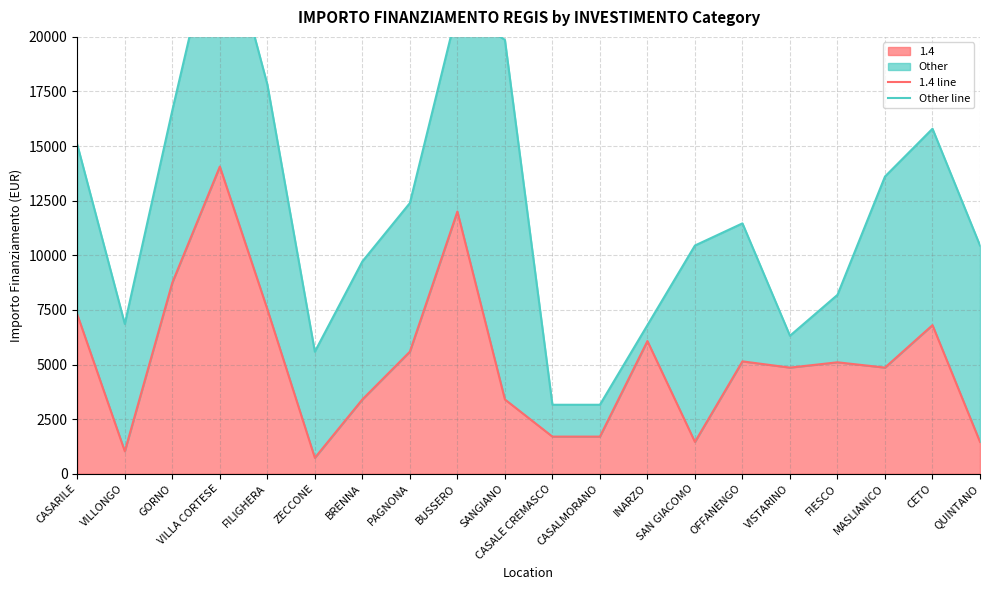

Reading right to left, list all the values displayed in this chart.

1.4 line: QUINTANO=1458	CETO=6804	MASLIANICO=4860	FIESCO=5103	VISTARINO=4860	OFFANENGO=5145	SAN GIACOMO=1458	INARZO=6075	CASALMORANO=1701	CASALE CREMASCO=1701	SANGIANO=3402	BUSSERO=12005	PAGNONA=5589	BRENNA=3402	ZECCONE=729	FILIGHERA=7533	VILLA CORTESE=14063	GORNO=8748	VILLONGO=1029	CASARILE=7290
Other line: QUINTANO=10449	CETO=15795	MASLIANICO=13608	FIESCO=8190	VISTARINO=6318	OFFANENGO=11463	SAN GIACOMO=10449	INARZO=6804	CASALMORANO=3159	CASALE CREMASCO=3159	SANGIANO=19866	BUSSERO=21239	PAGNONA=12393	BRENNA=9720	ZECCONE=5589	FILIGHERA=17823	VILLA CORTESE=25970	GORNO=16637	VILLONGO=6860	CASARILE=15066